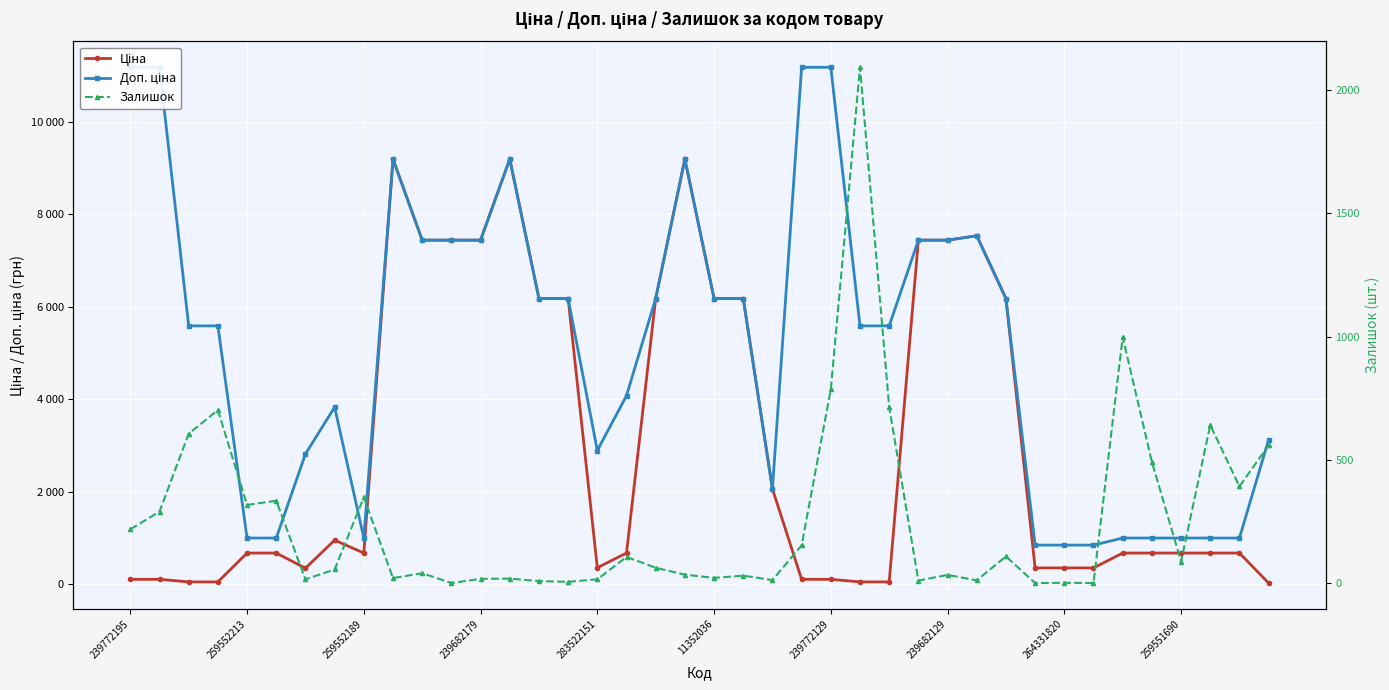

How many interior local peaks does the Ціна series have?

5